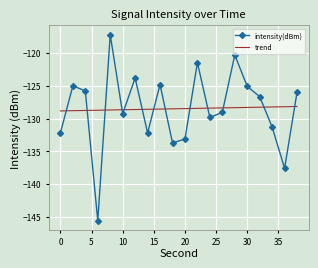

What is the minimum value shown in the chart?

-145.6